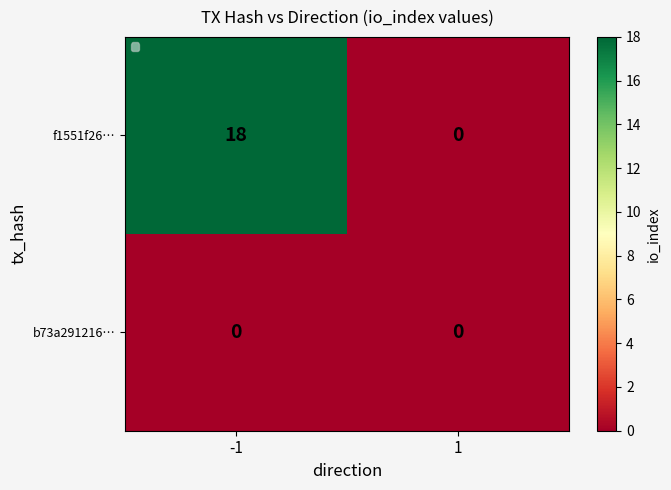

Between -1 and 1, which is larger?

-1